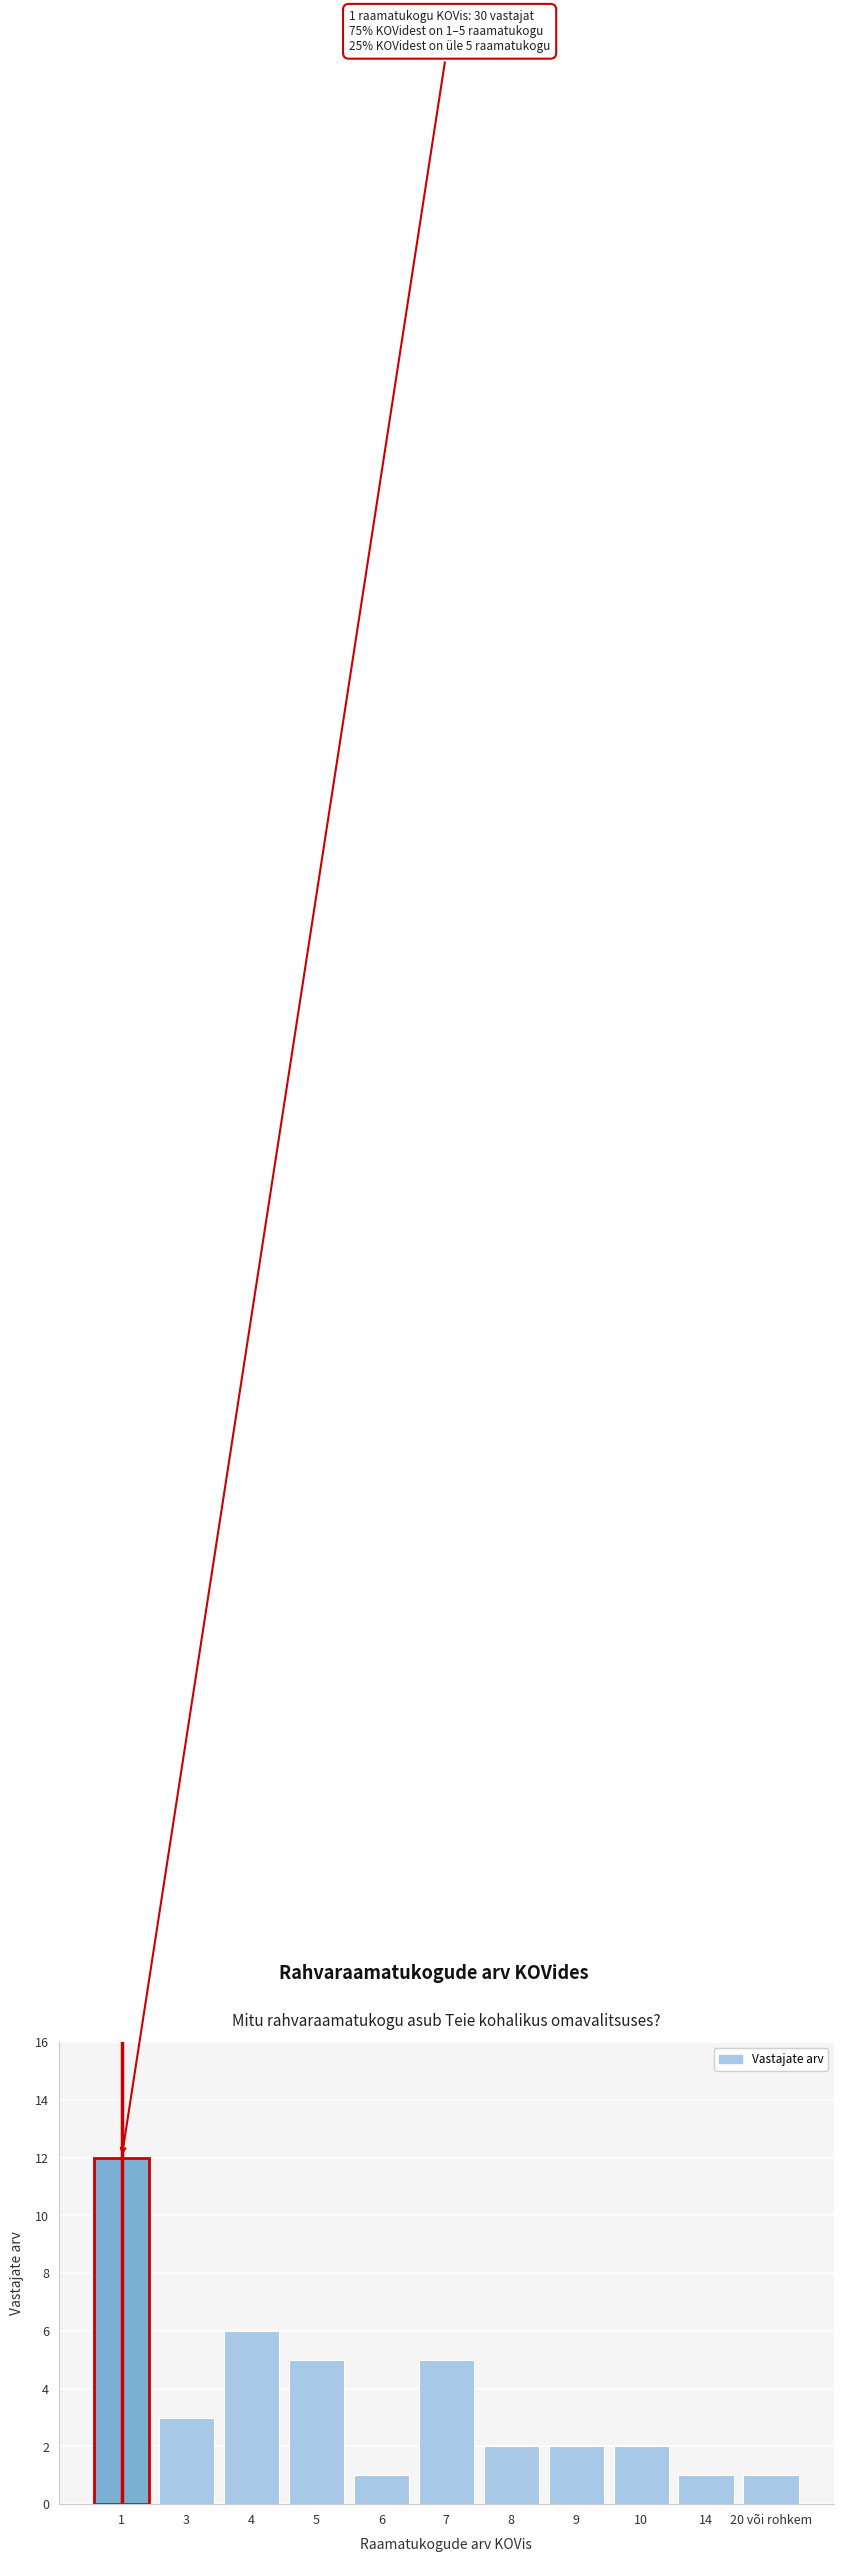

Reading right to left, extract all data points from this chart.

20 või rohkem=1	14=1	10=2	9=2	8=2	7=5	6=1	5=5	4=6	3=3	1=12